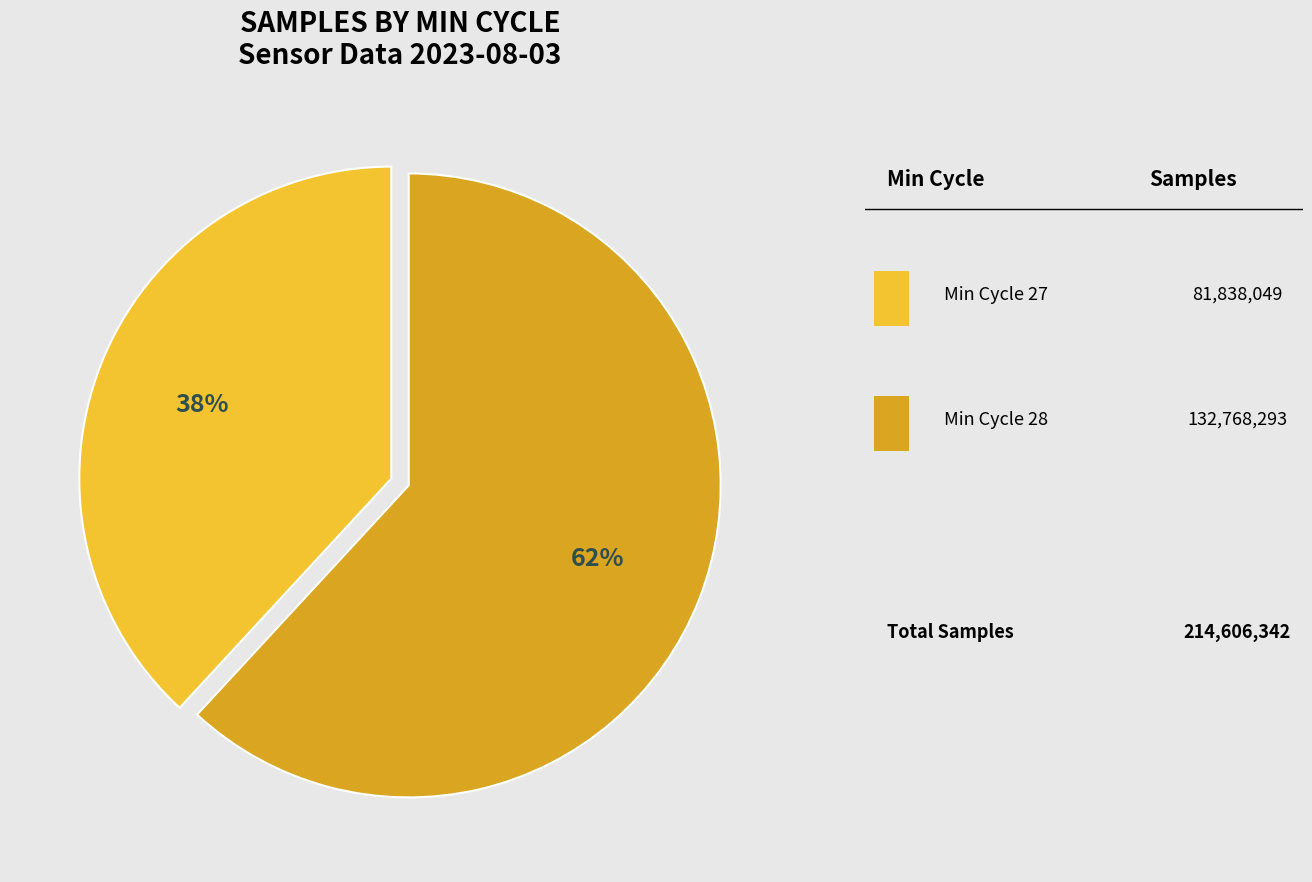

Is there a majority slice in this chart?

Yes